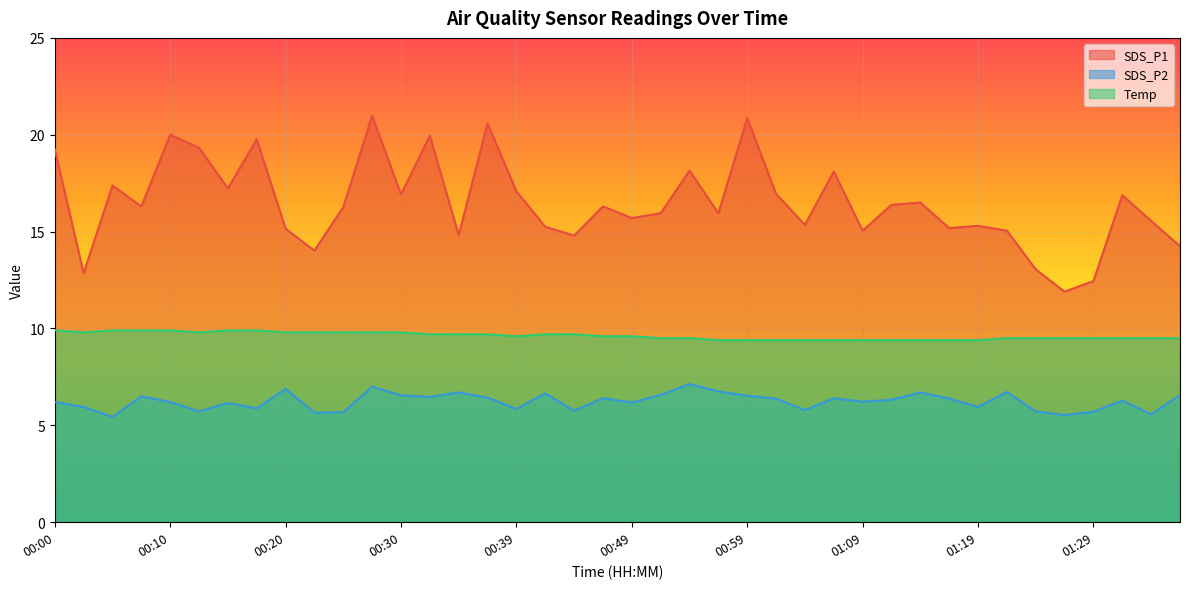

Where does the SDS_P1 series first go above 16?

00:00